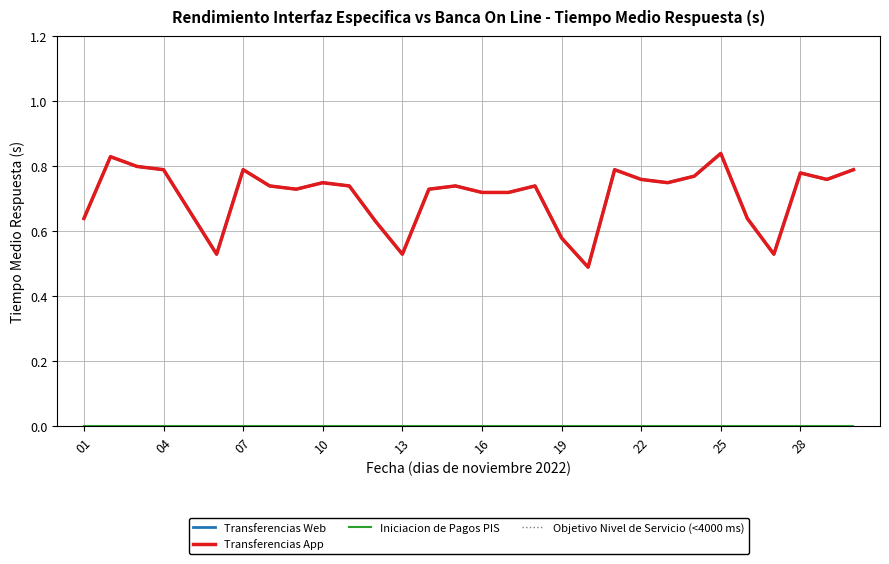

True or false: Transferencias Web and Transferencias App intersect in this chart.

False